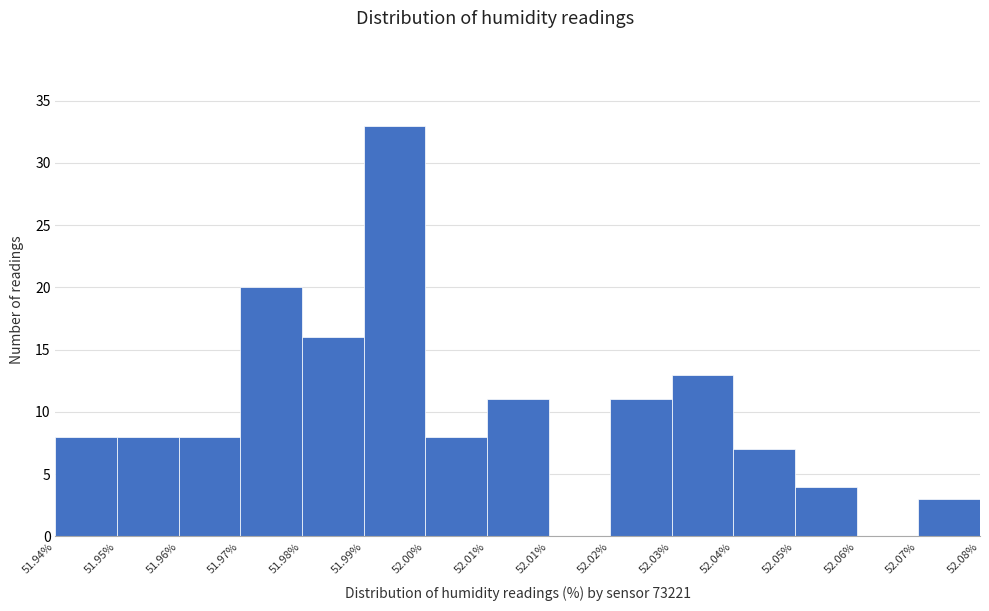

Are the bars horizontal?

No